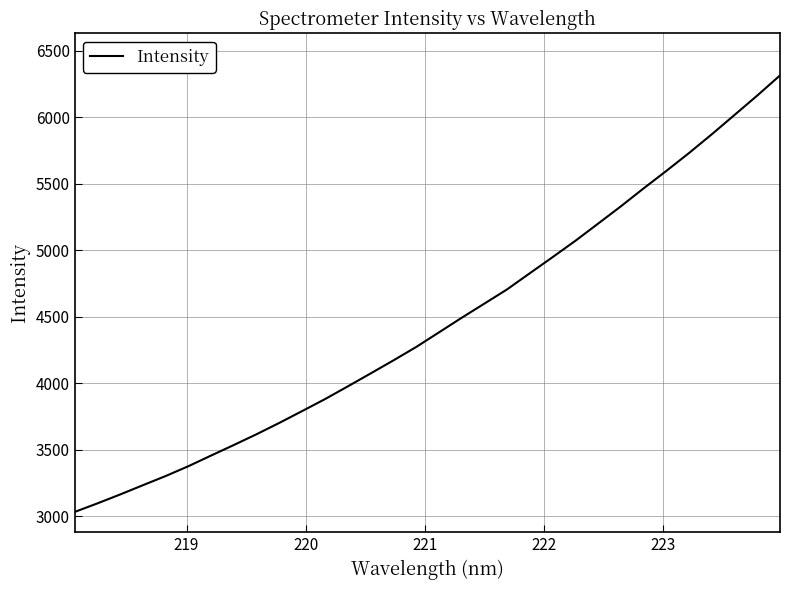

What is the difference between the maximum and minimum values?

3281.0